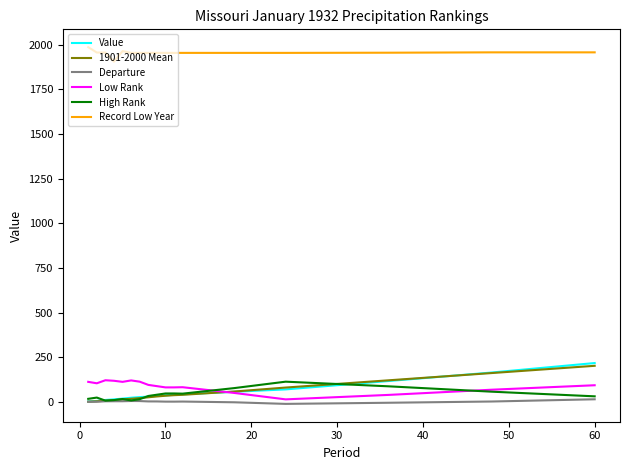

True or false: Departure and Record Low Year intersect in this chart.

False